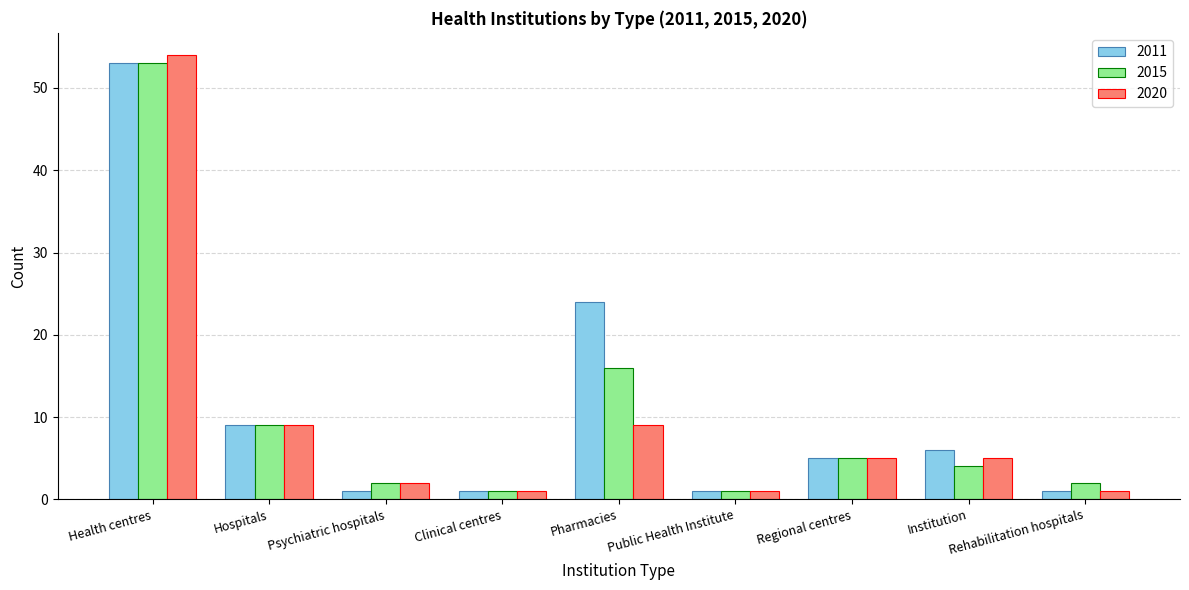

Count the number of categories in the chart.

9